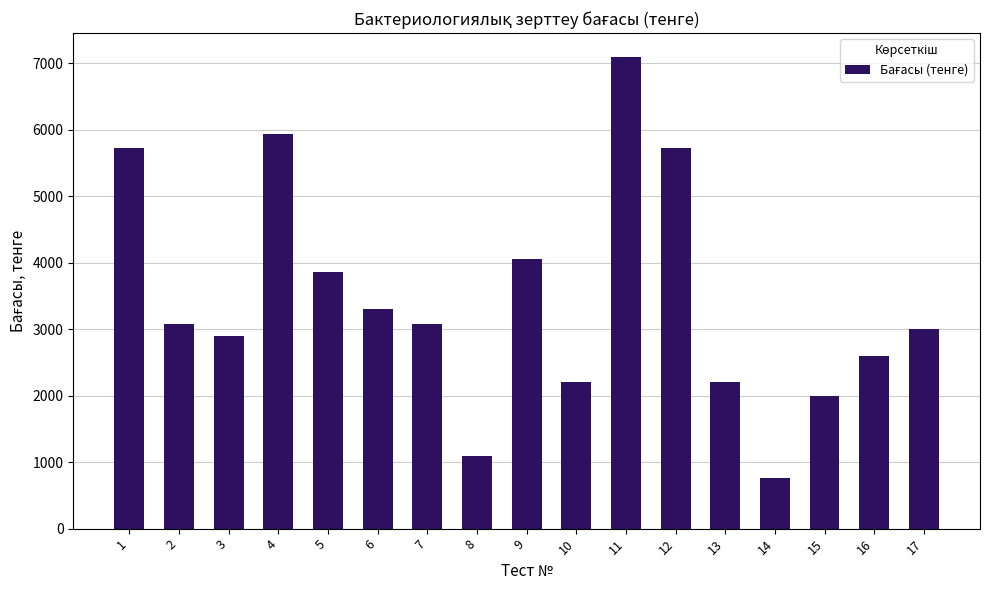

The value at 15 is 2000. True or false?

True